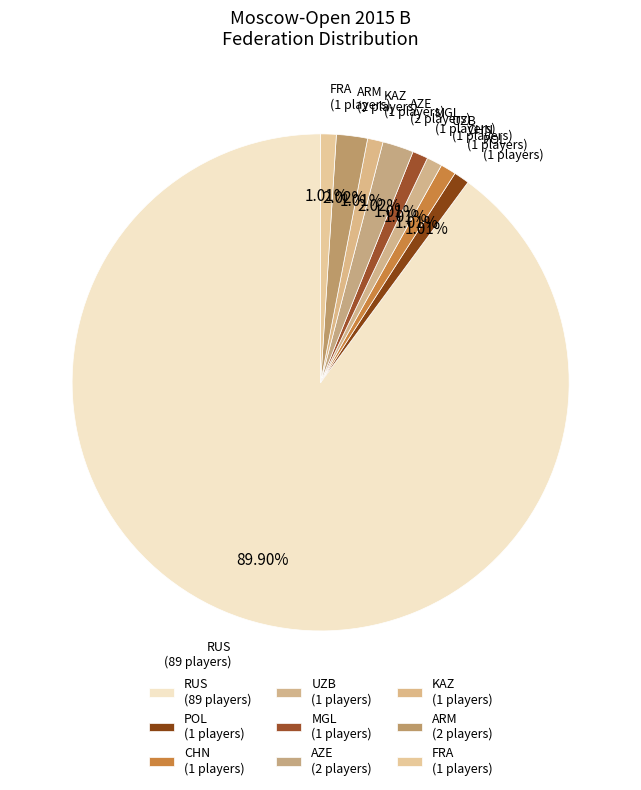

Which category accounts for the majority?

RUS